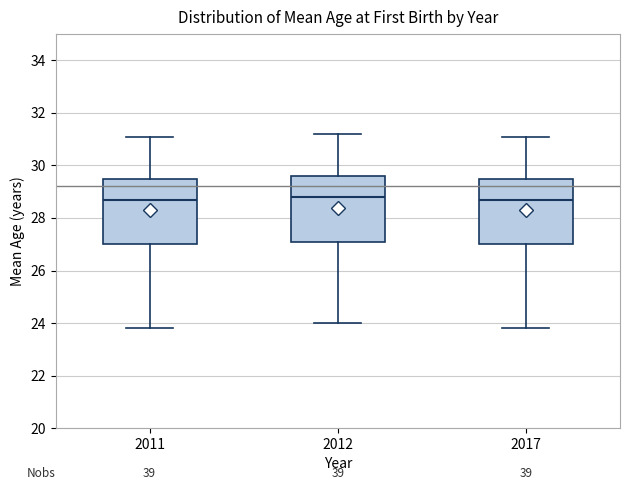

Reading left to right, transcribe this box plot: for each box, give where its median line is, the range the box spans, and where its two whiskers end, as read against the y-axis. The values are not printed on the chart, so give them approximately, as read against the axis.

2011: median 28.8, box 27.0 to 29.6, whiskers 23.8 to 31.2
2012: median 28.8, box 27.2 to 29.6, whiskers 24.0 to 31.2
2017: median 28.8, box 27.0 to 29.6, whiskers 23.8 to 31.2